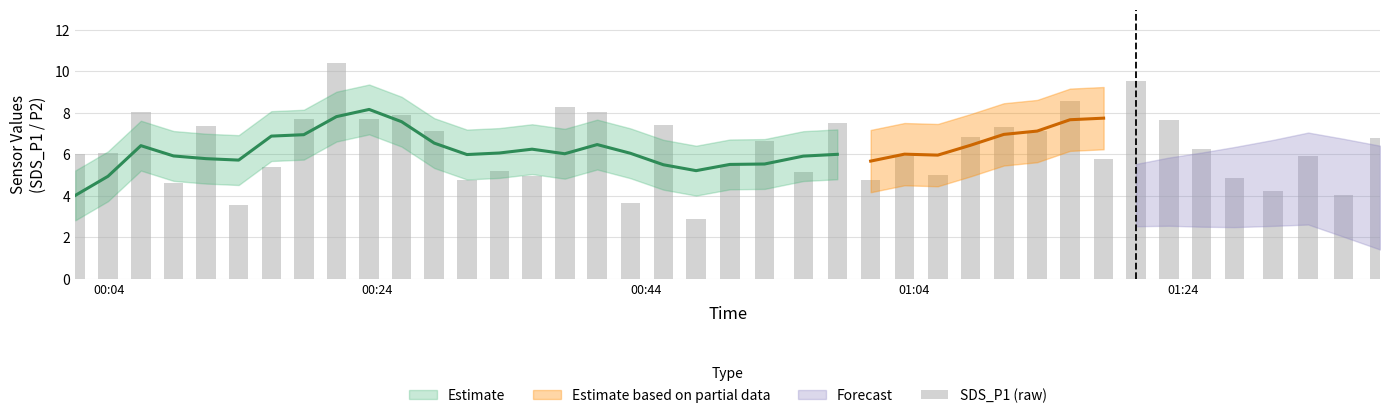

True or false: the data shows 9.3 at 22.

False